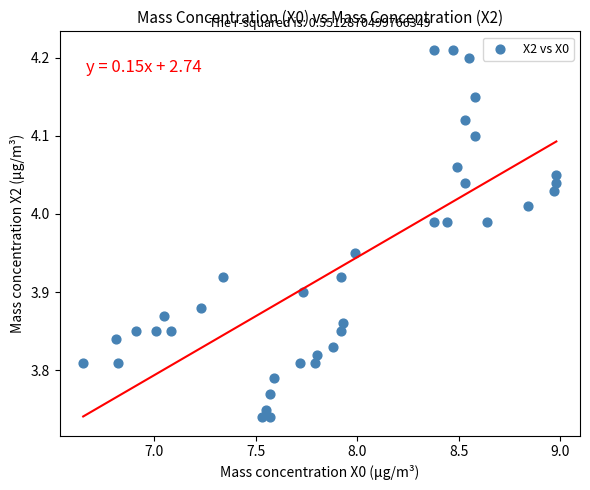

What is the range of Y values (max minus min)?

0.5